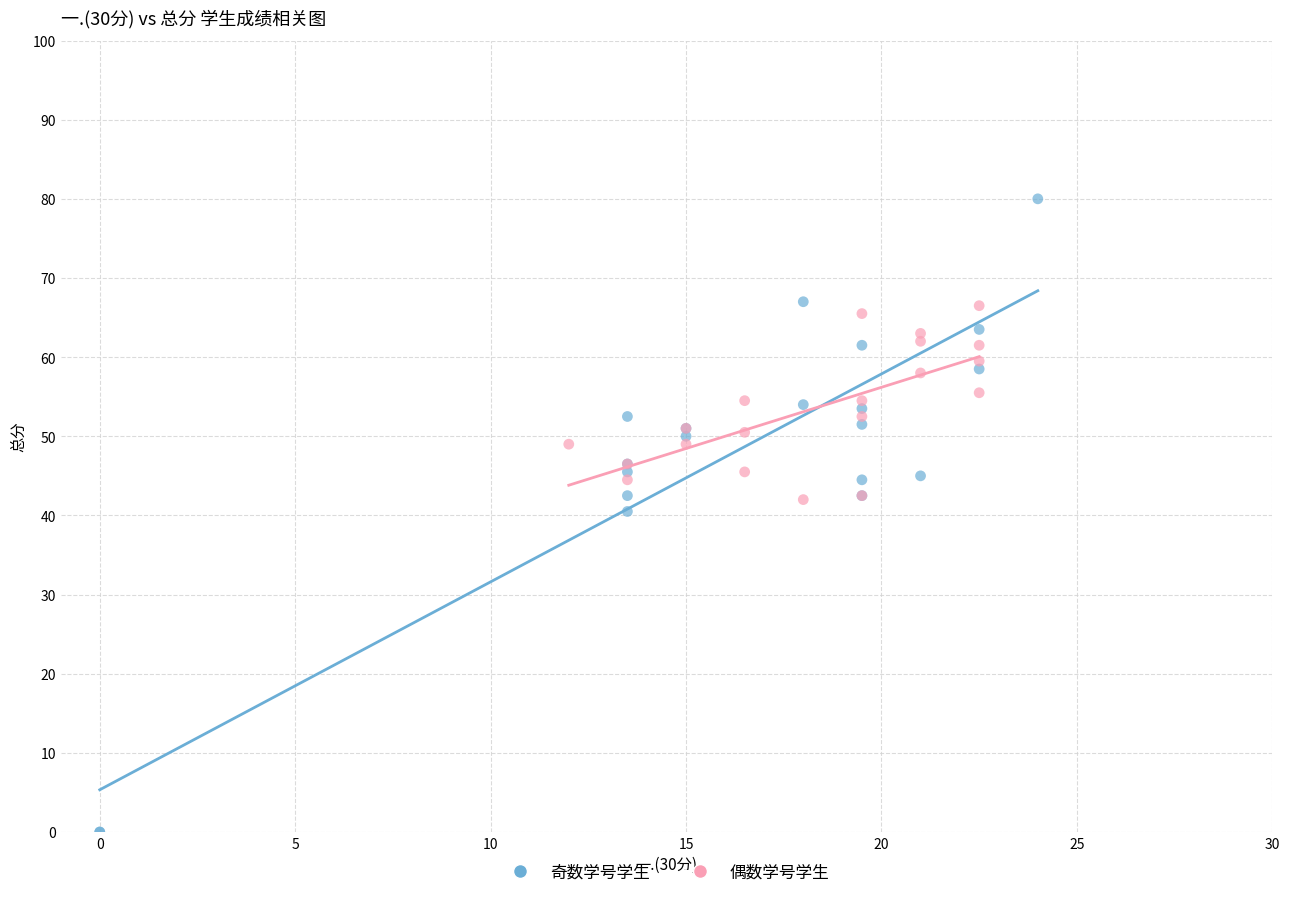

What are all the series names shown in the legend?

奇数学号学生, 偶数学号学生